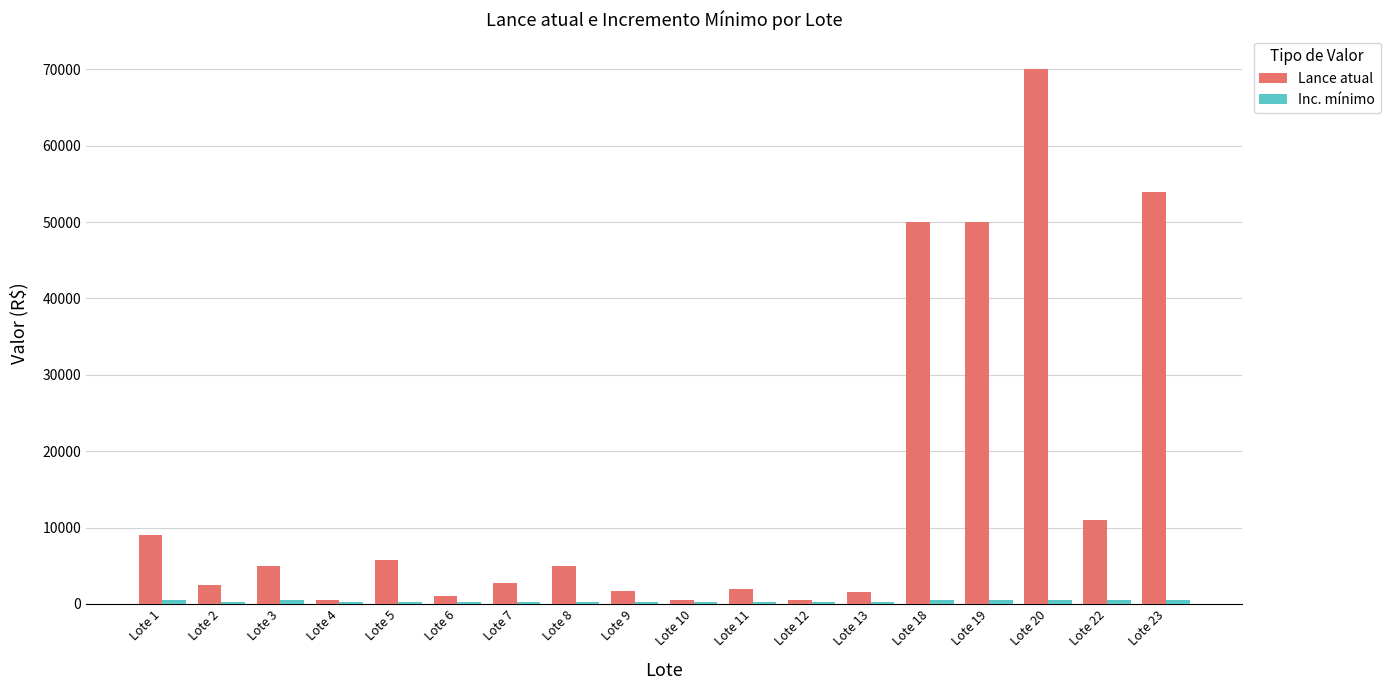

At how many categories does at least one series exceed 29896?

4